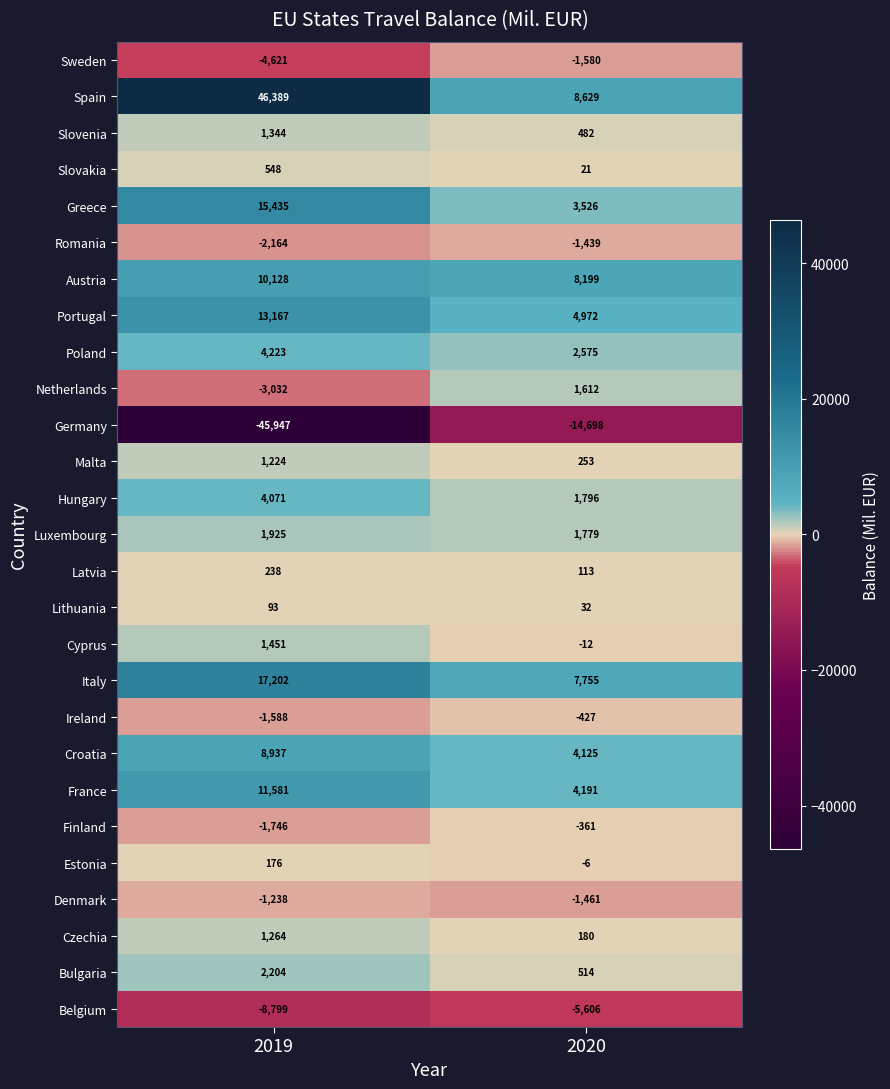

What is the average value of the Estonia series?

85